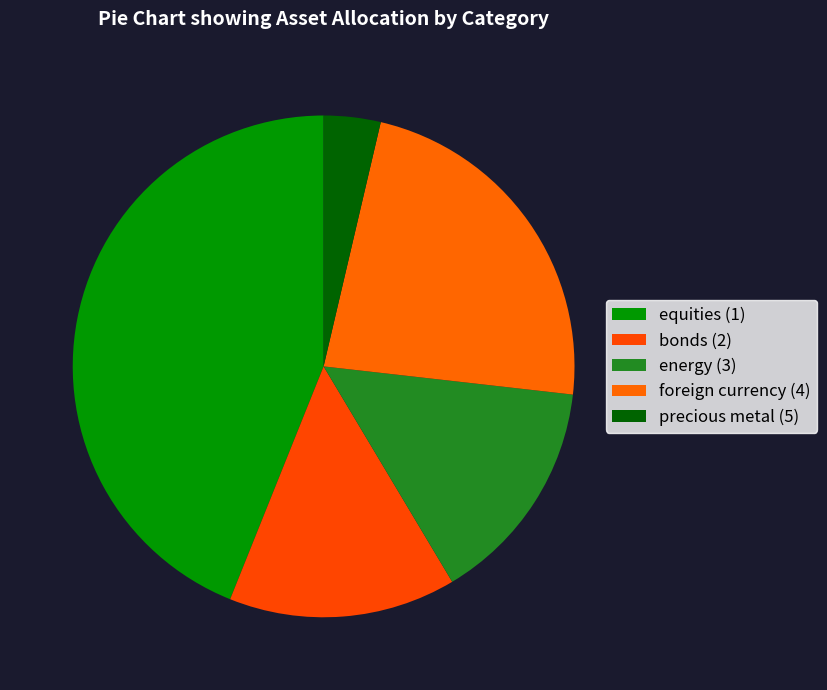

Count the number of slices in the pie.

5